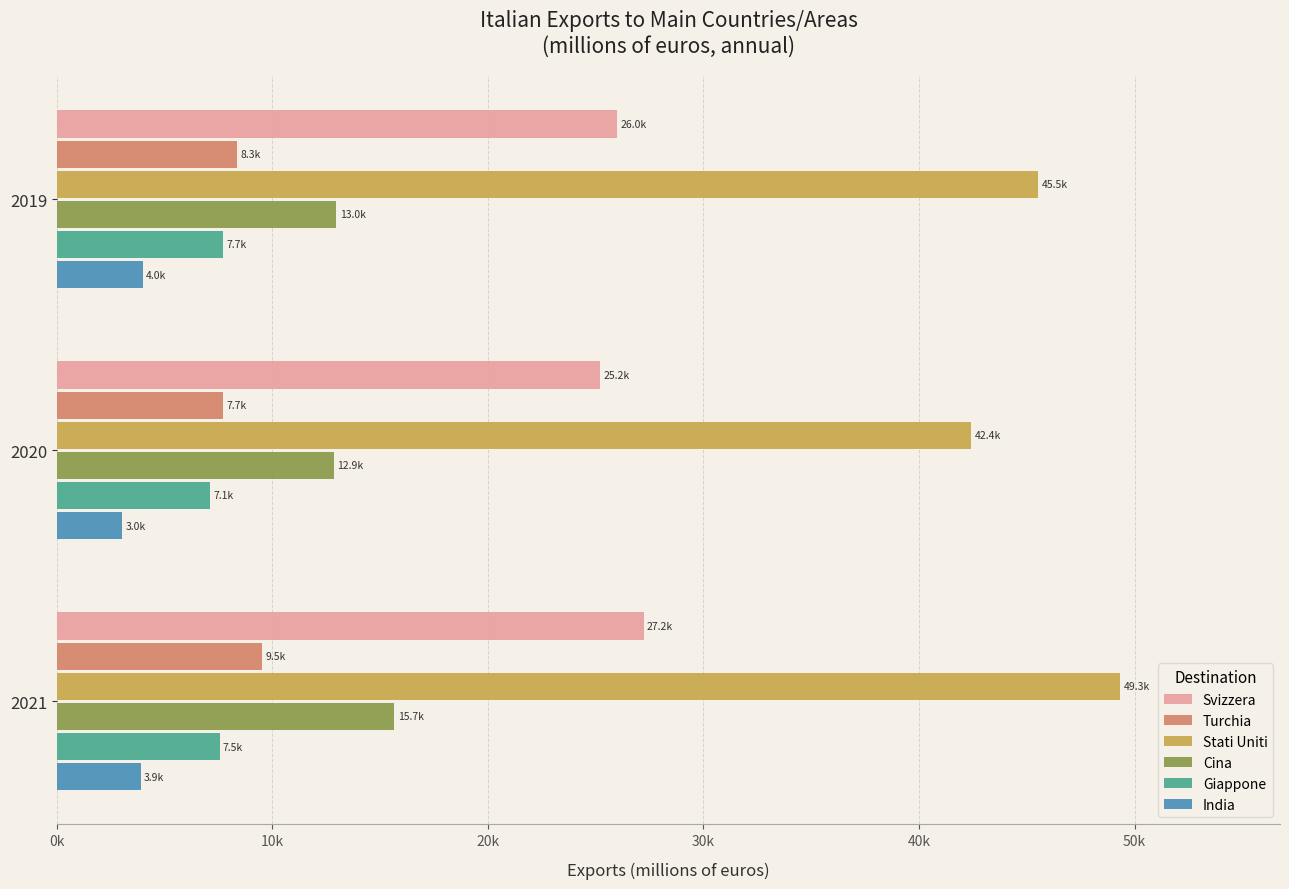

What are all the series names shown in the legend?

Svizzera, Turchia, Stati Uniti, Cina, Giappone, India